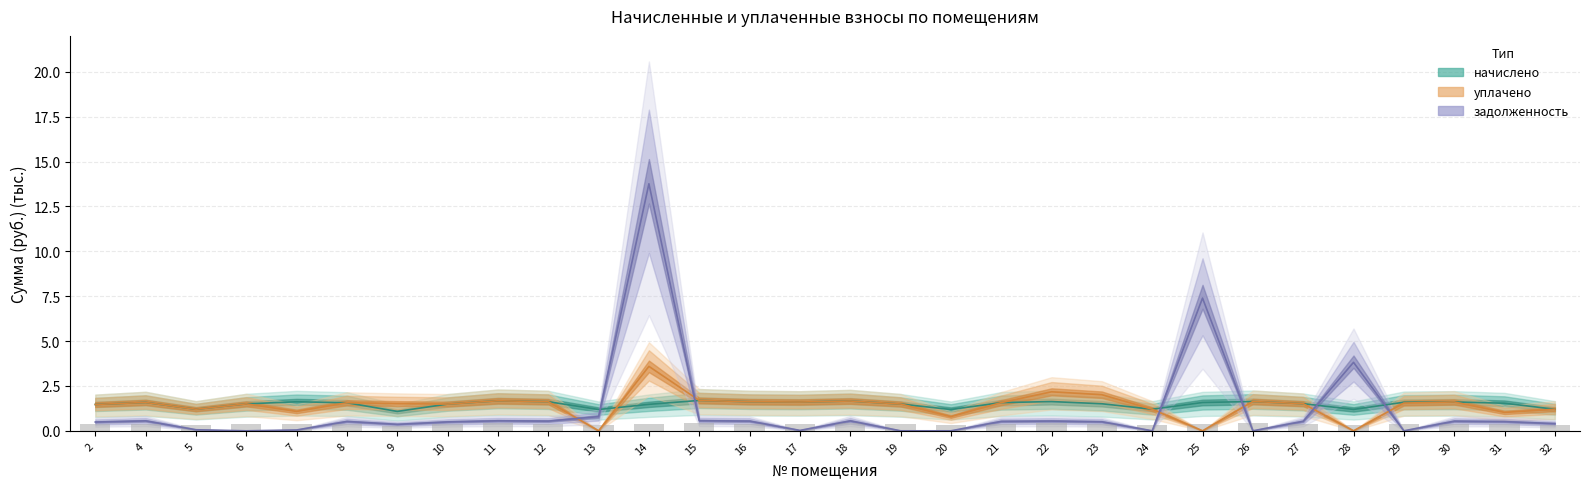

Is the value of начислено at 9 greater than the value of уплачено at 22?

No